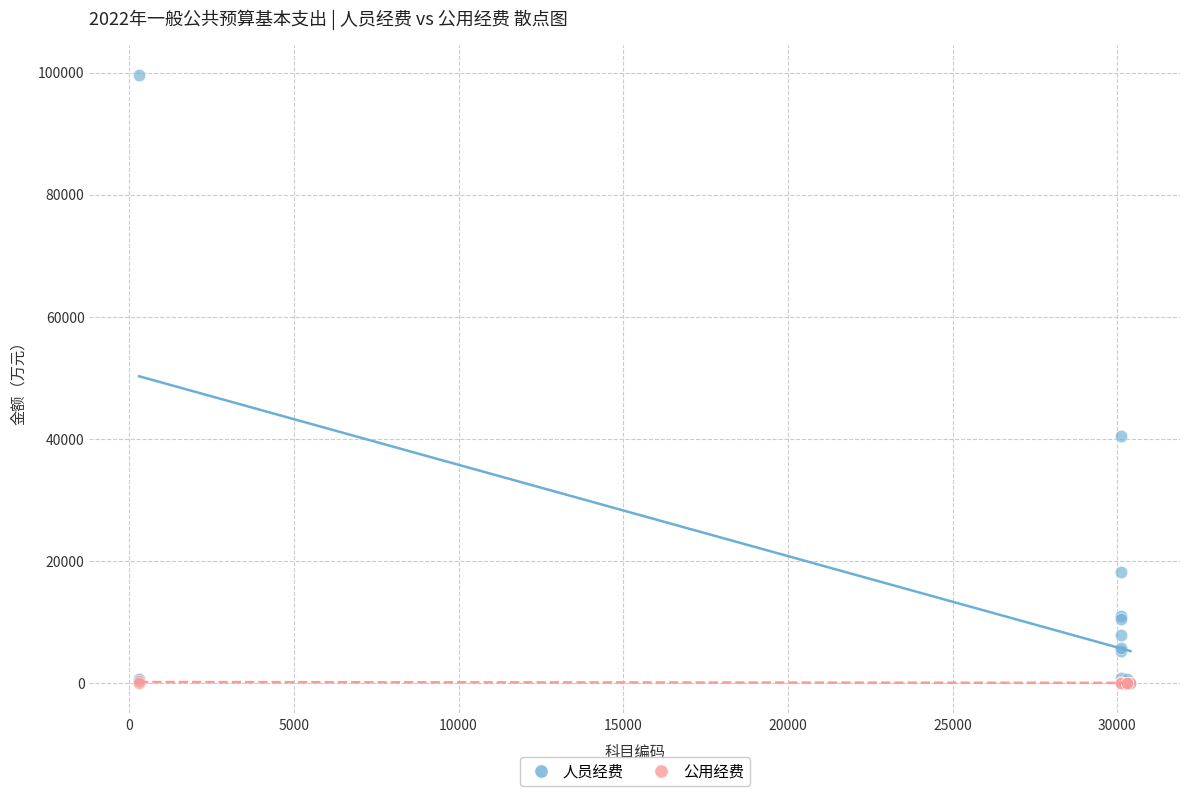

In the 人员经费 series, what Y value is closest to 49802?

40387.8